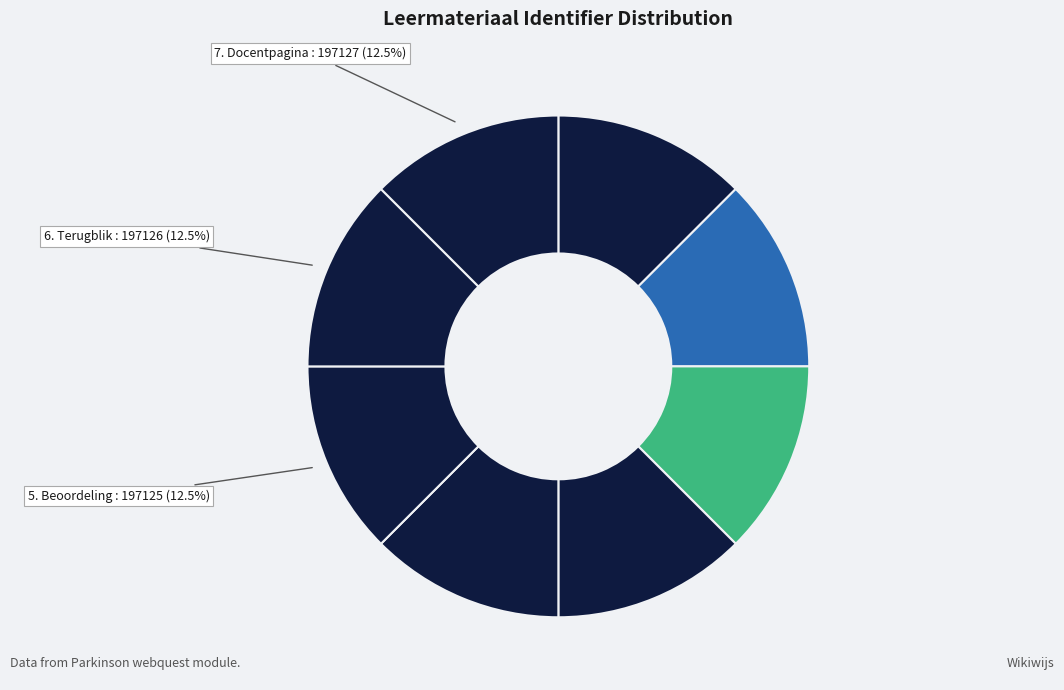

Which slice is the smallest?

Webquest